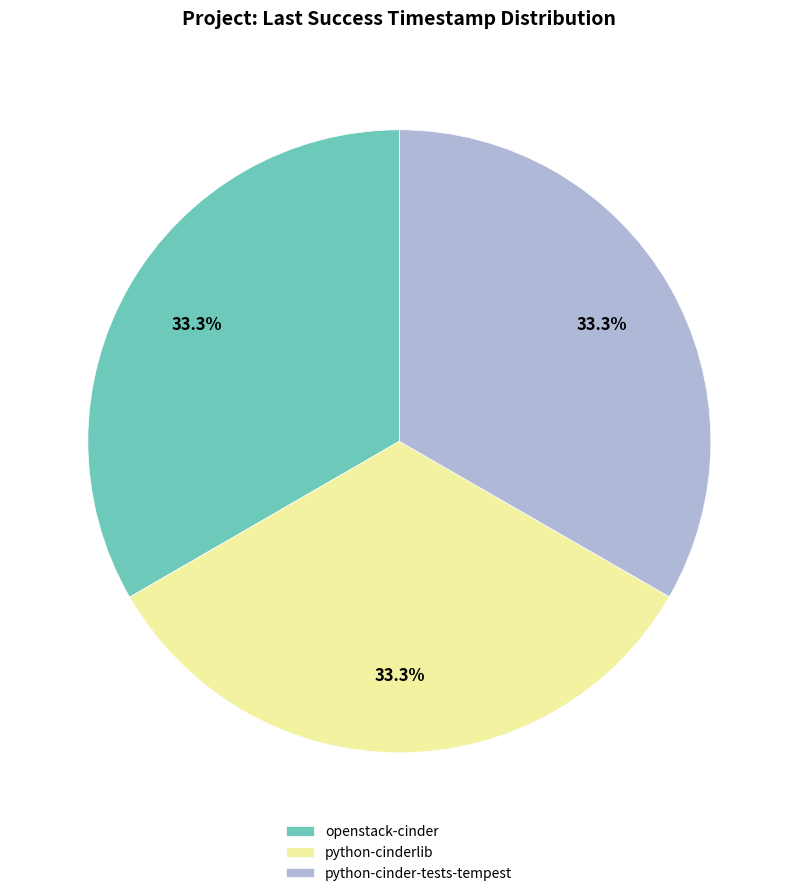

Combined, do openstack-cinder and python-cinder-tests-tempest account for over 50%?

Yes